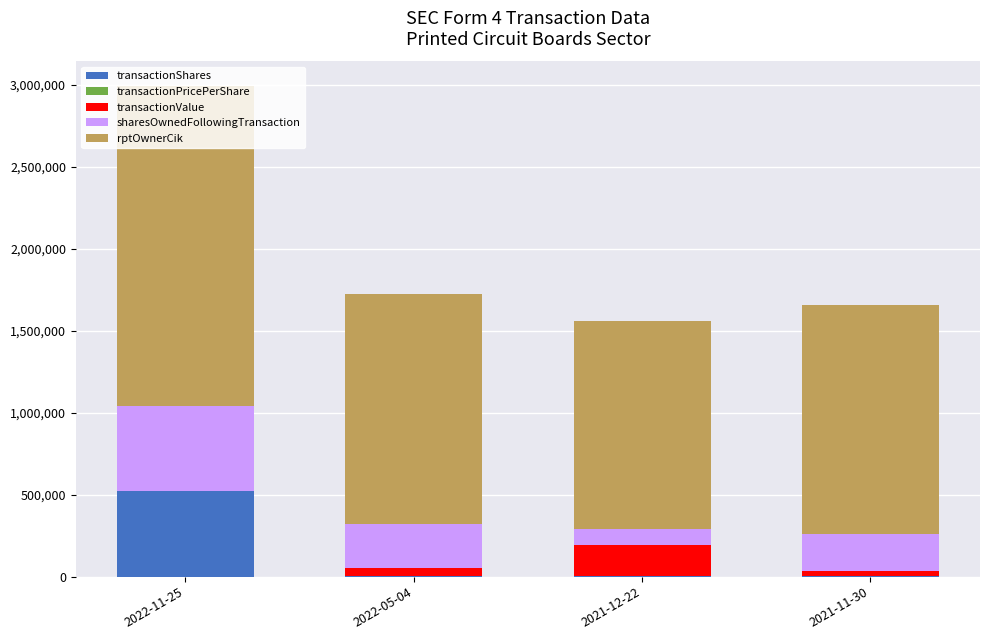

At which category is the sum across all series the highest?

2022-11-25